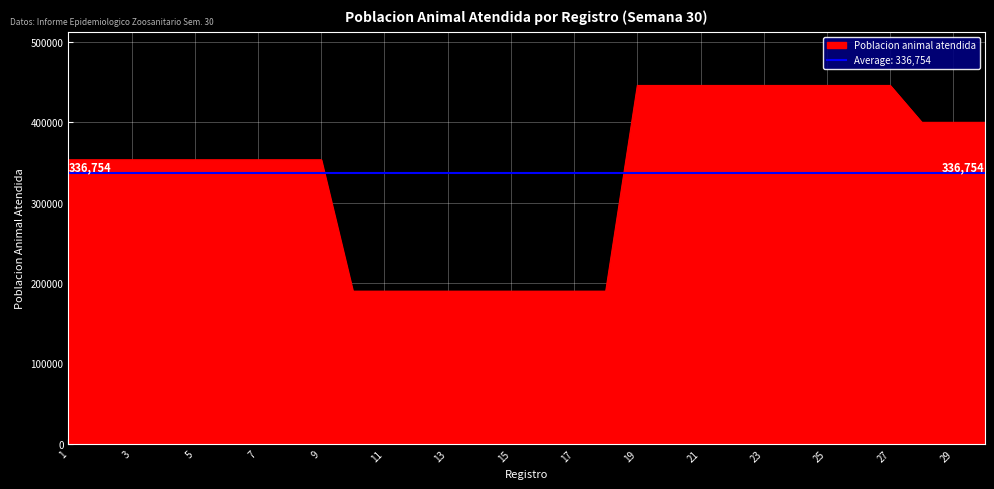

What is the smallest value displayed?

189879